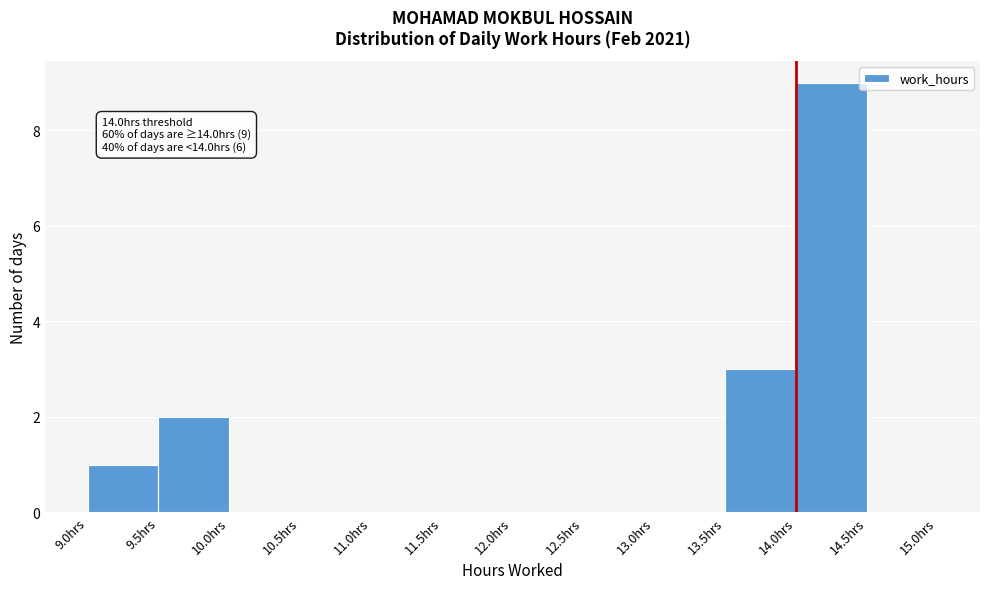

Which range on the x-axis has the tallest bar?

14.0 to 14.5